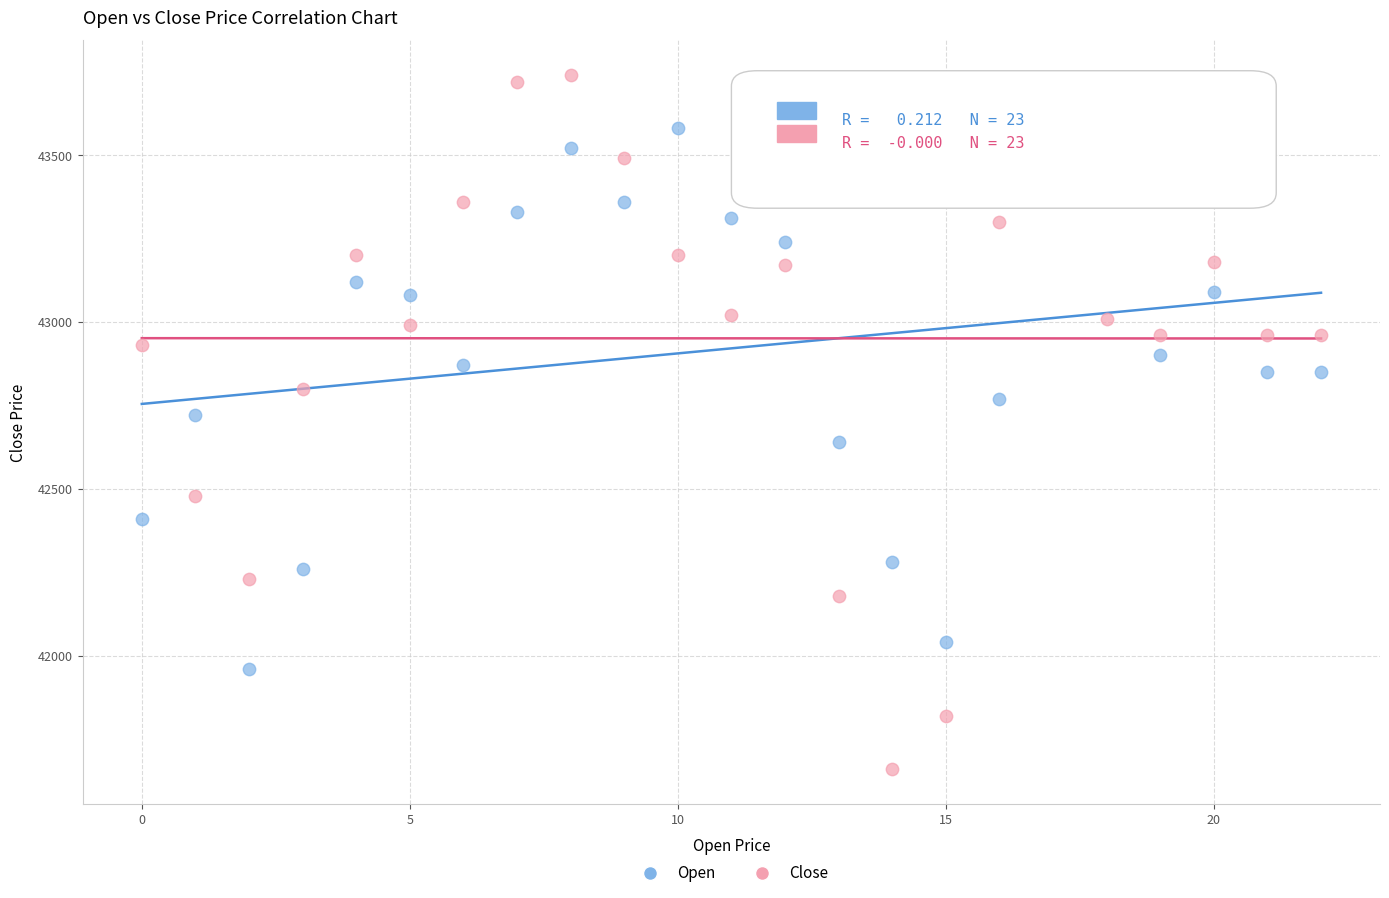

Across all data points, what is the range of Y values (max minus min)?

2080